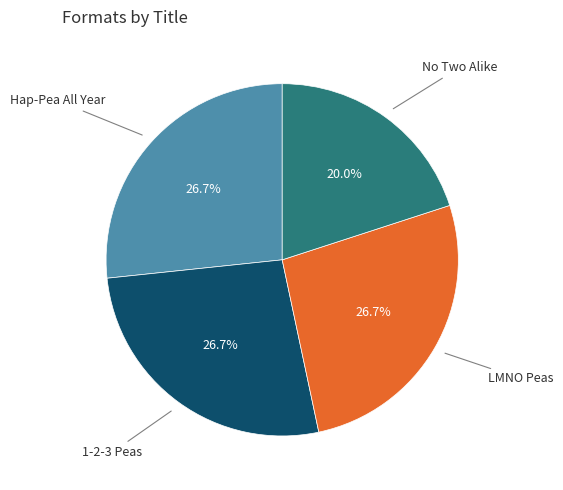

Rank the categories by value from lowest to highest.

No Two Alike, Hap-Pea All Year, 1-2-3 Peas, LMNO Peas